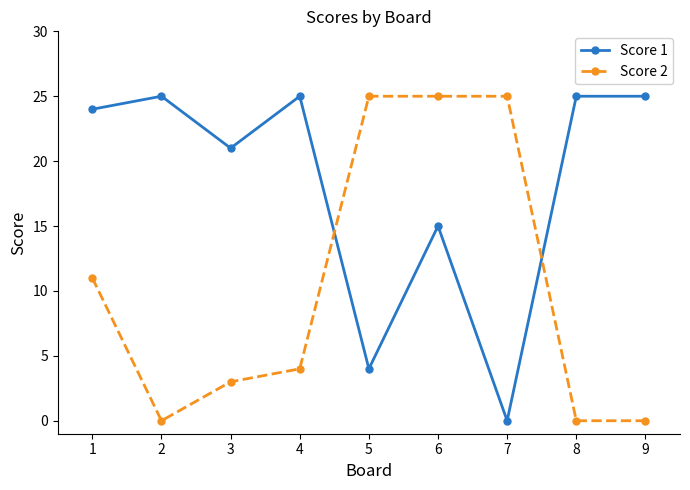

What is the difference between the Score 2 values at 5 and 2?

25